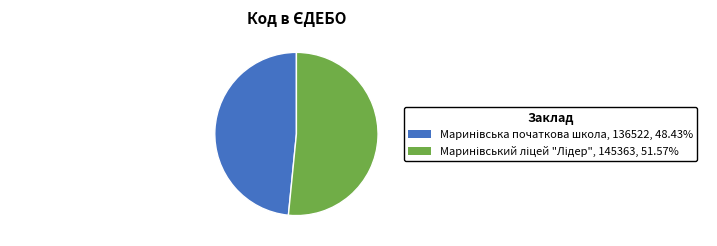

Does any single category account for the majority?

Yes